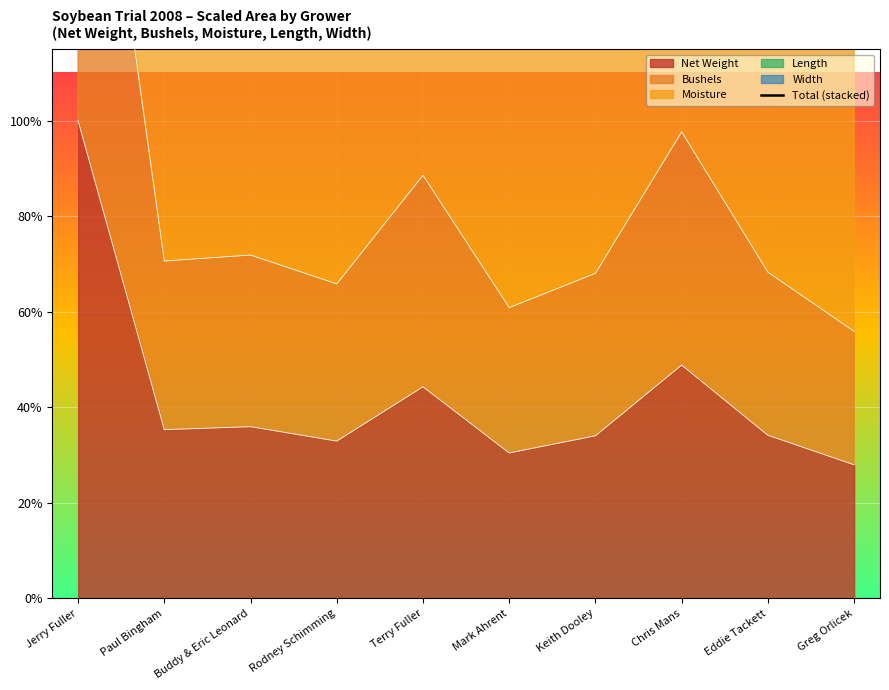

Where is the first local minimum?

Paul Bingham